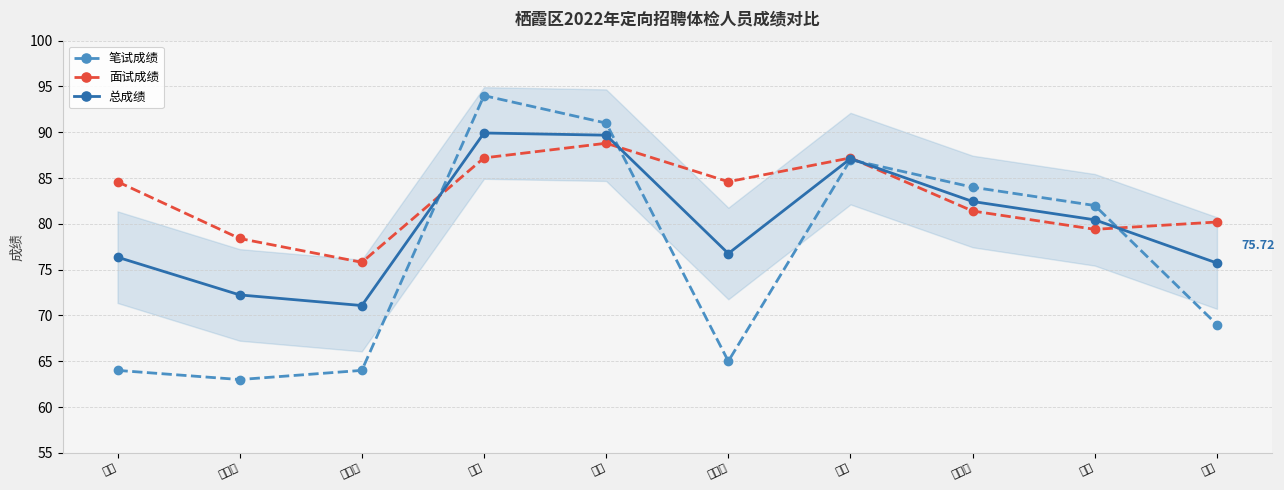

How many categories are shown in the chart?

10